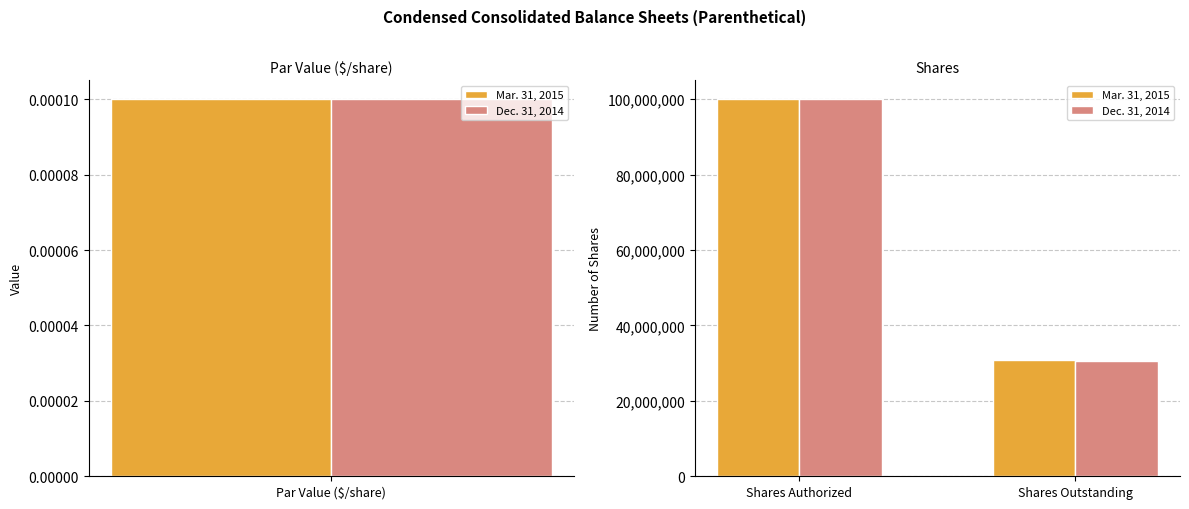

How many data points does each series have?

2